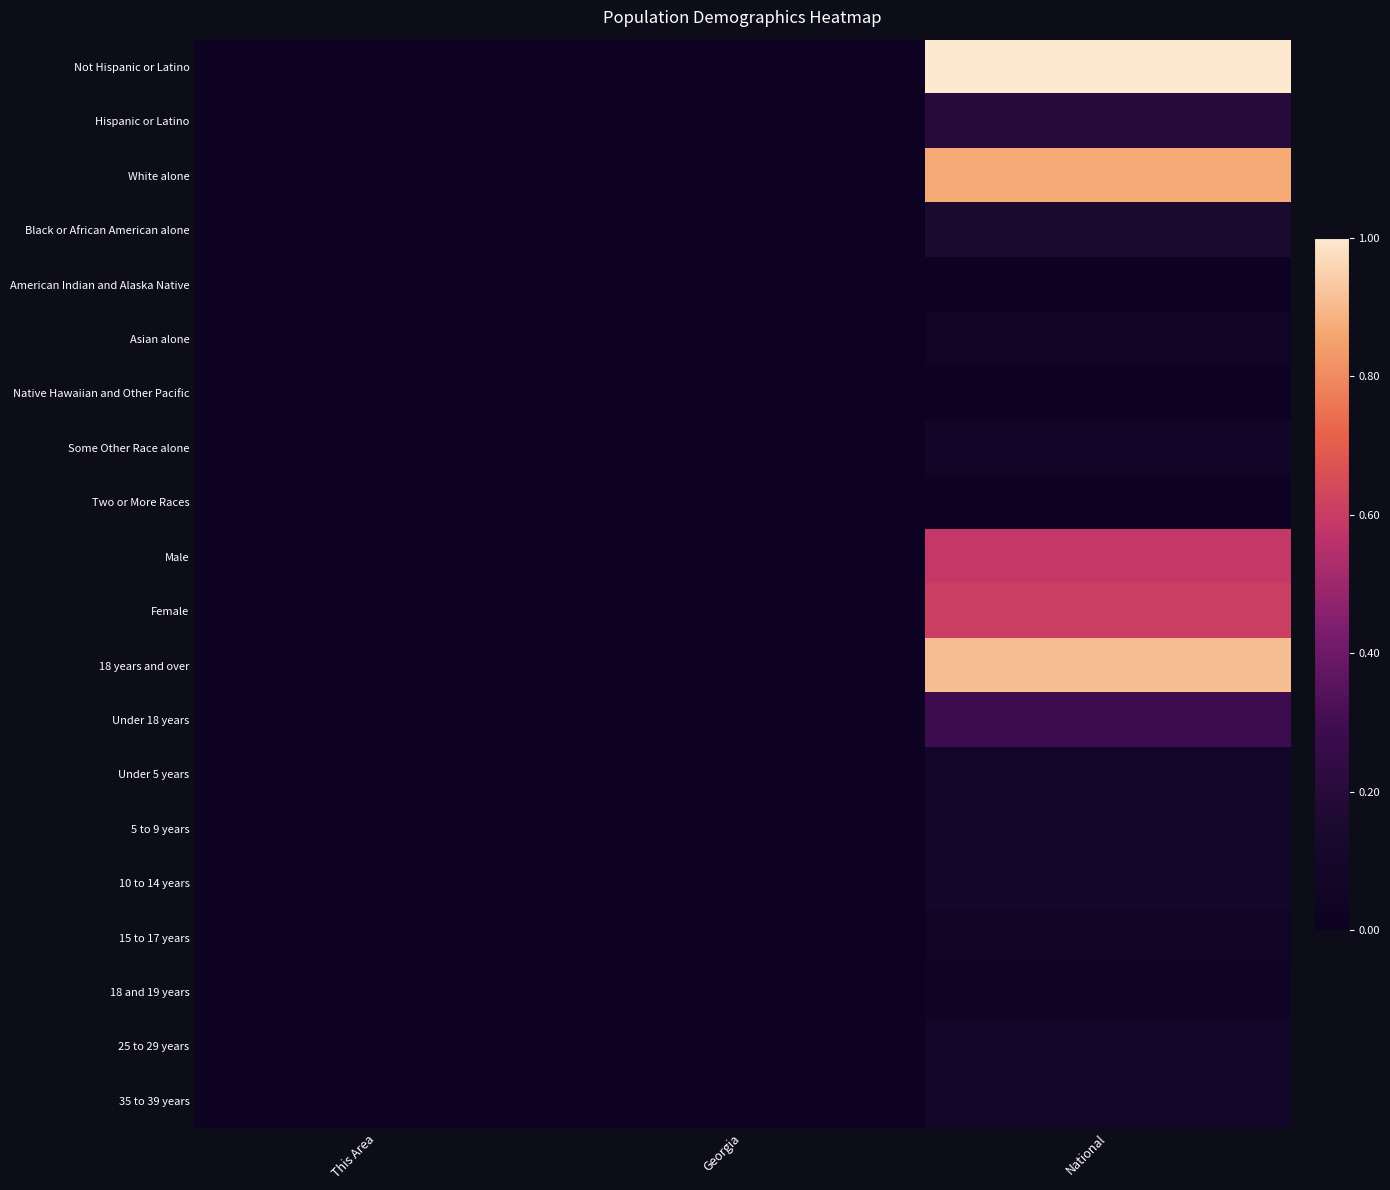

Reading left to right, what are all the values shown in this chart?

Not Hispanic or Latino: This Area=0.0	Georgia=0.0	National=1.0
Hispanic or Latino: This Area=0.0	Georgia=0.0	National=0.2
White alone: This Area=0.0	Georgia=0.0	National=0.9
Black or African American alone: This Area=0.0	Georgia=0.0	National=0.2
American Indian and Alaska Native: This Area=0.0	Georgia=0.0	National=0.0
Asian alone: This Area=0.0	Georgia=0.0	National=0.1
Native Hawaiian and Other Pacific: This Area=0.0	Georgia=0.0	National=0.0
Some Other Race alone: This Area=0.0	Georgia=0.0	National=0.1
Two or More Races: This Area=0.0	Georgia=0.0	National=0.0
Male: This Area=0.0	Georgia=0.0	National=0.6
Female: This Area=0.0	Georgia=0.0	National=0.6
18 years and over: This Area=0.0	Georgia=0.0	National=0.9
Under 18 years: This Area=0.0	Georgia=0.0	National=0.3
Under 5 years: This Area=0.0	Georgia=0.0	National=0.1
5 to 9 years: This Area=0.0	Georgia=0.0	National=0.1
10 to 14 years: This Area=0.0	Georgia=0.0	National=0.1
15 to 17 years: This Area=0.0	Georgia=0.0	National=0.1
18 and 19 years: This Area=0.0	Georgia=0.0	National=0.0
25 to 29 years: This Area=0.0	Georgia=0.0	National=0.1
35 to 39 years: This Area=0.0	Georgia=0.0	National=0.1